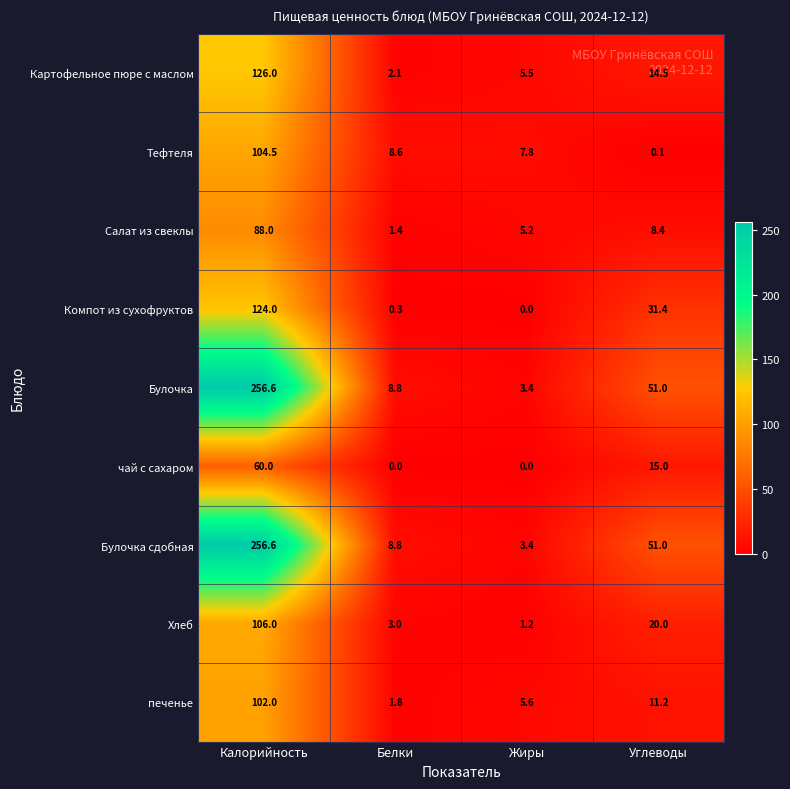

How many categories are shown in the chart?

4